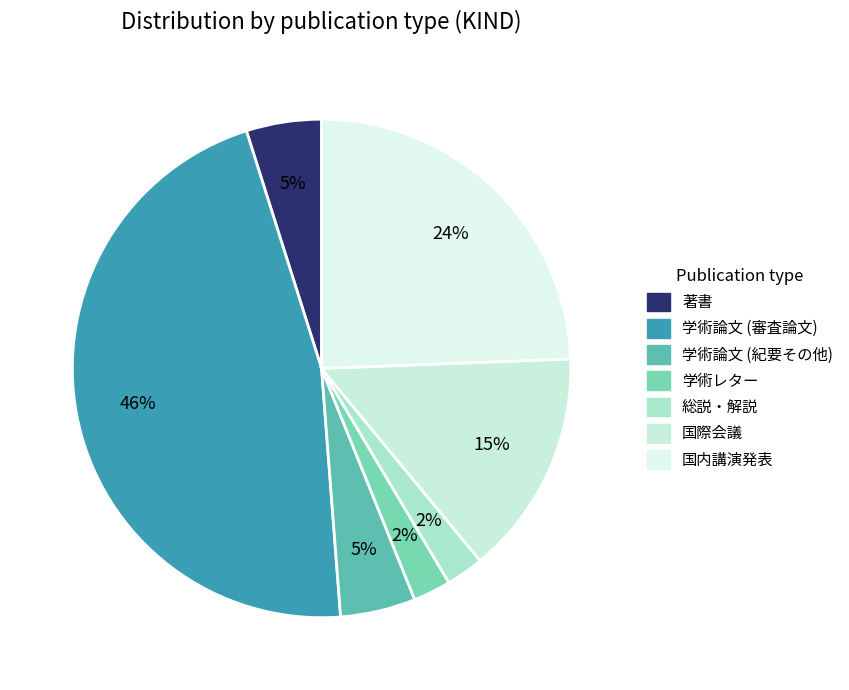

Which category has the biggest portion of the pie?

学術論文 (審査論文)